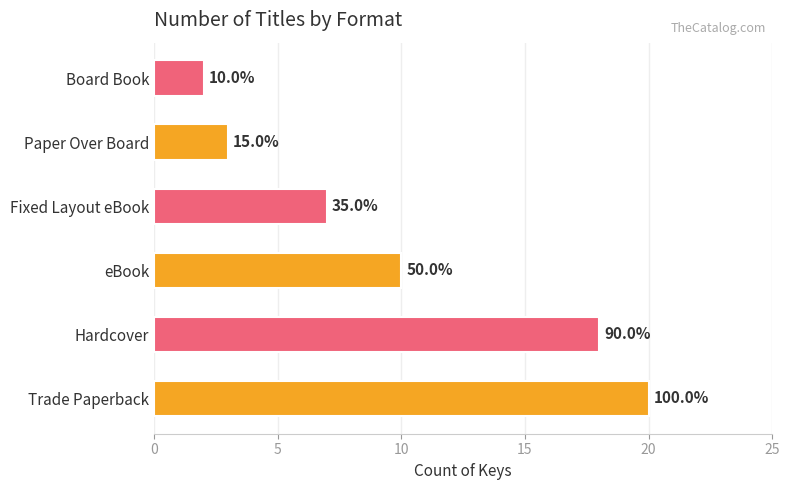

Are the bars horizontal?

Yes